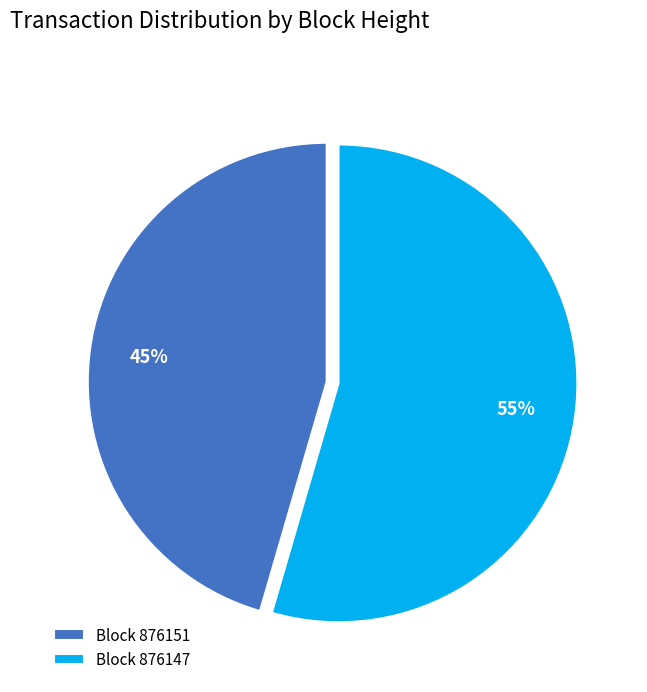

To the nearest percent, what percentage of the pie is Block 876147?

55%